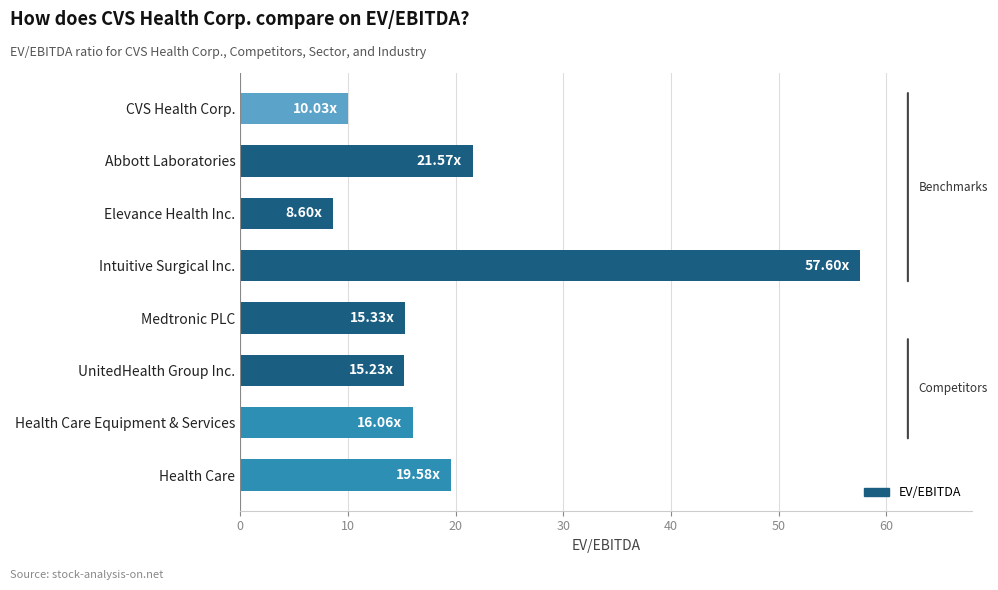

At which label is the value closest to 33?

Abbott Laboratories